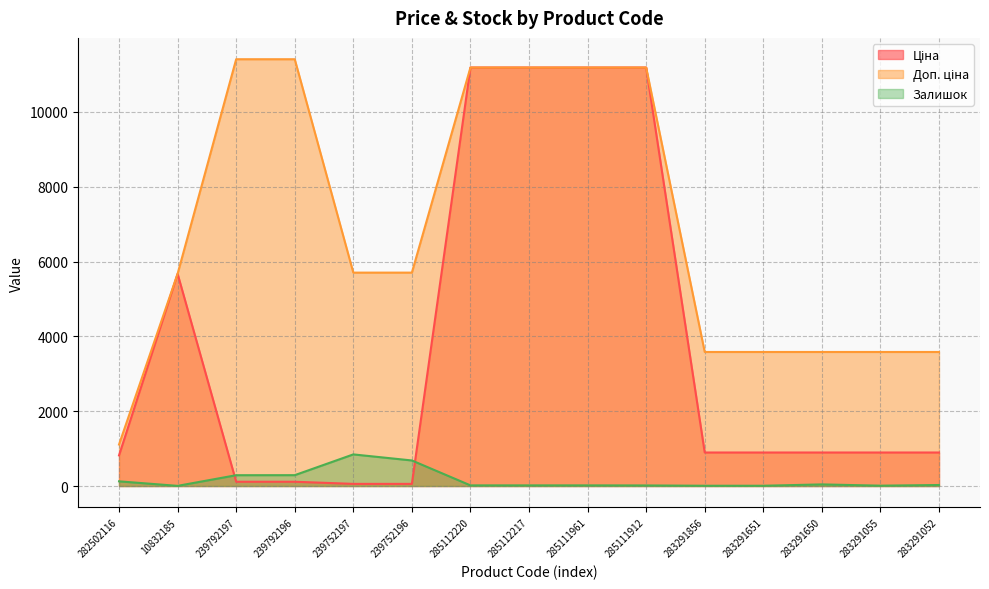

At which category does Залишок reach its first local peak?

239752197